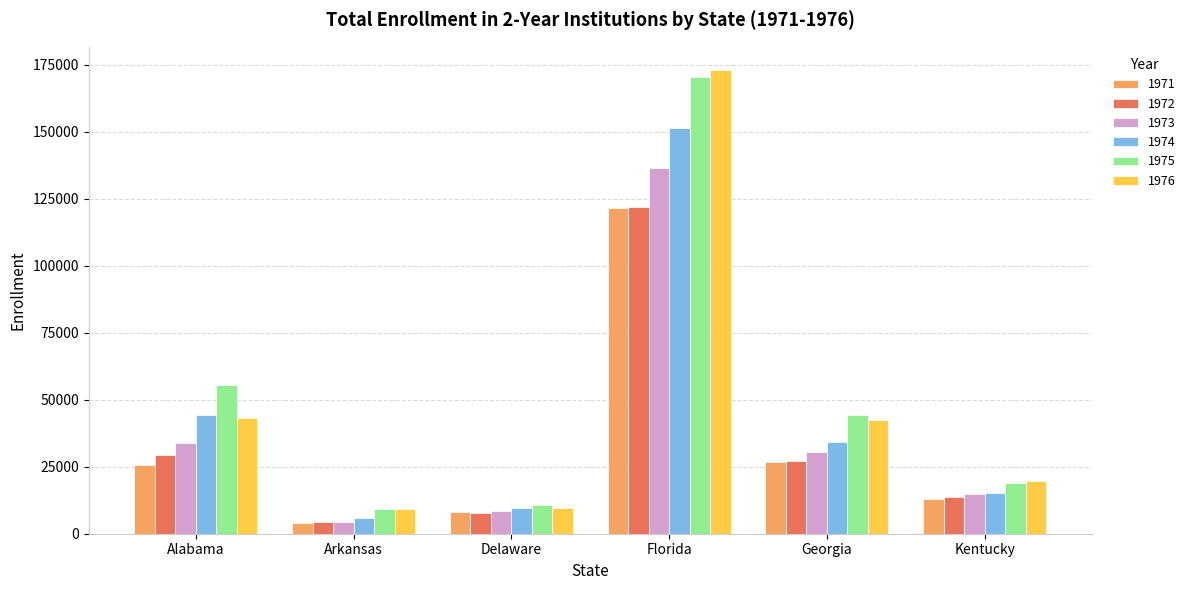

Which category has the lowest value in the 1972 series?

Arkansas